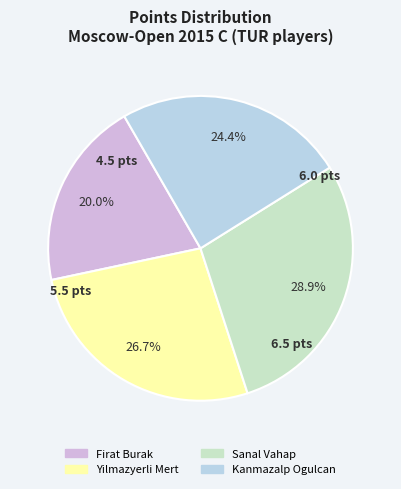

Do Kanmazalp Ogulcan and Firat Burak together represent more than half of the pie?

No